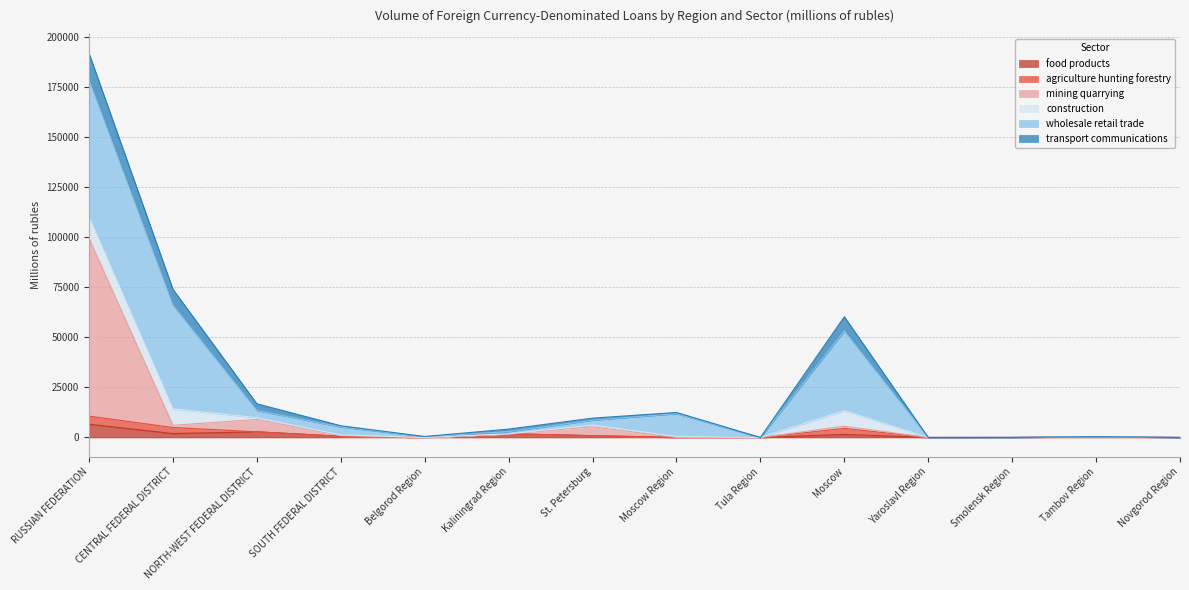

At which category is the sum across all series the highest?

RUSSIAN FEDERATION